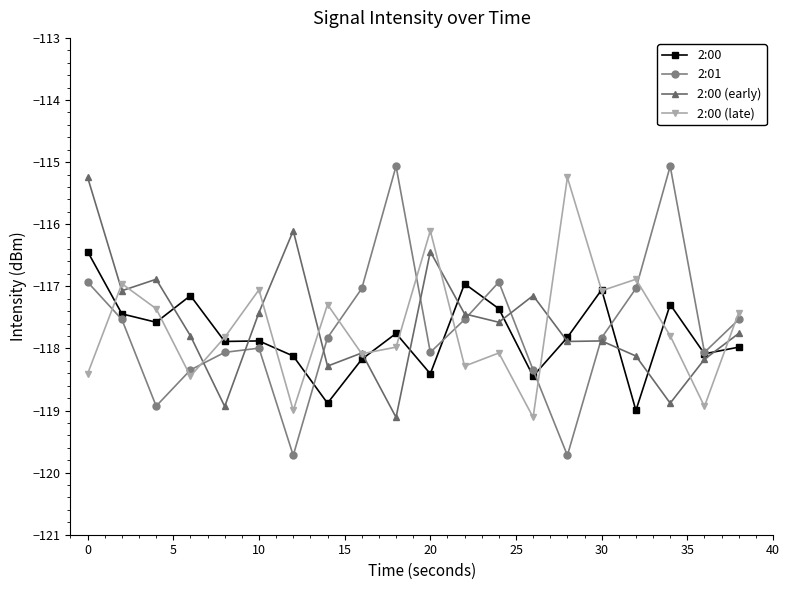

What are all the series names shown in the legend?

2:00, 2:01, 2:00 (early), 2:00 (late)